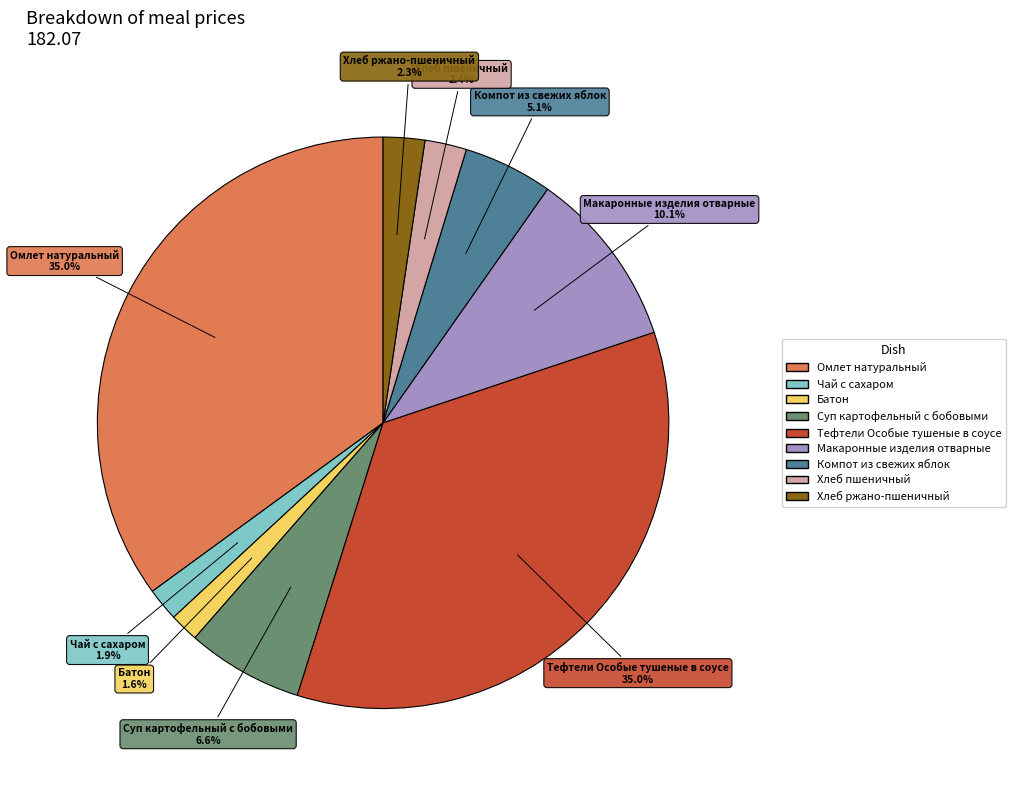

How many segments does this pie chart have?

9